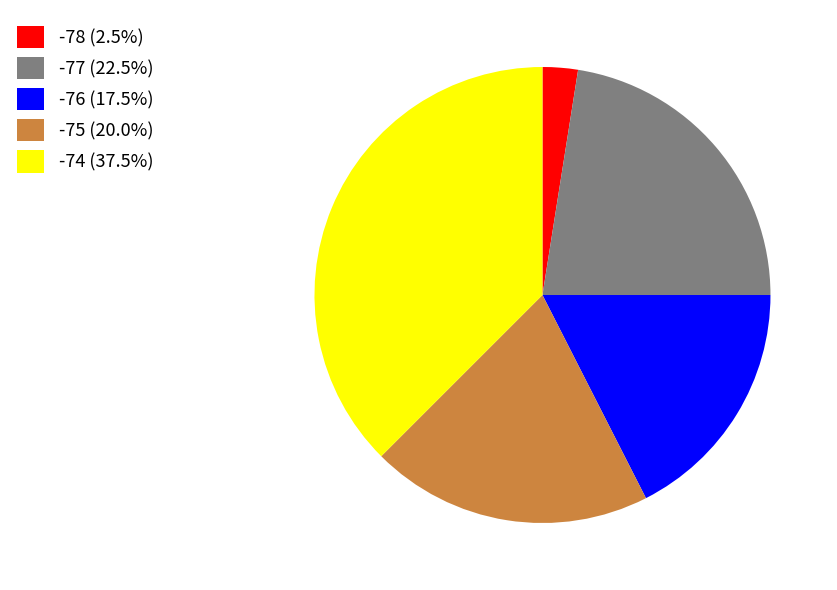

Combined, do -75 (20.0%) and -78 (2.5%) account for over 50%?

No